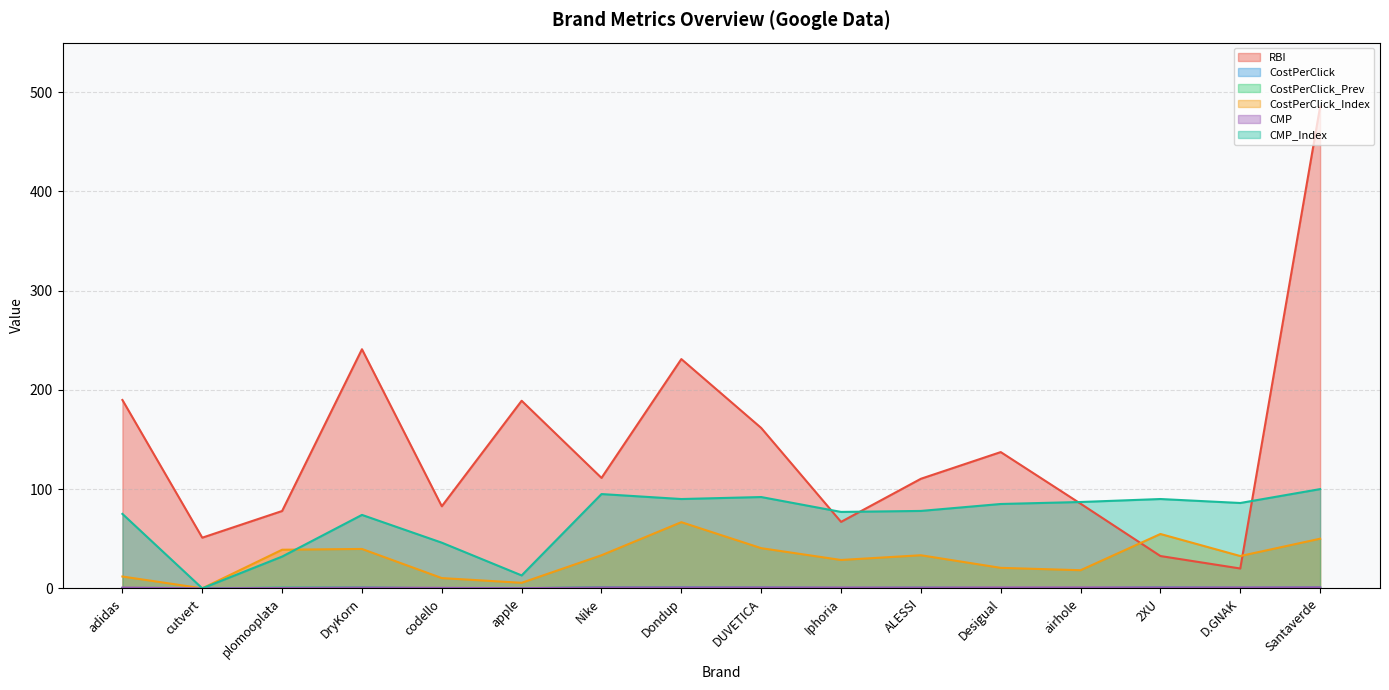

What is the difference between the RBI values at adidas and plomooplata?

111.9